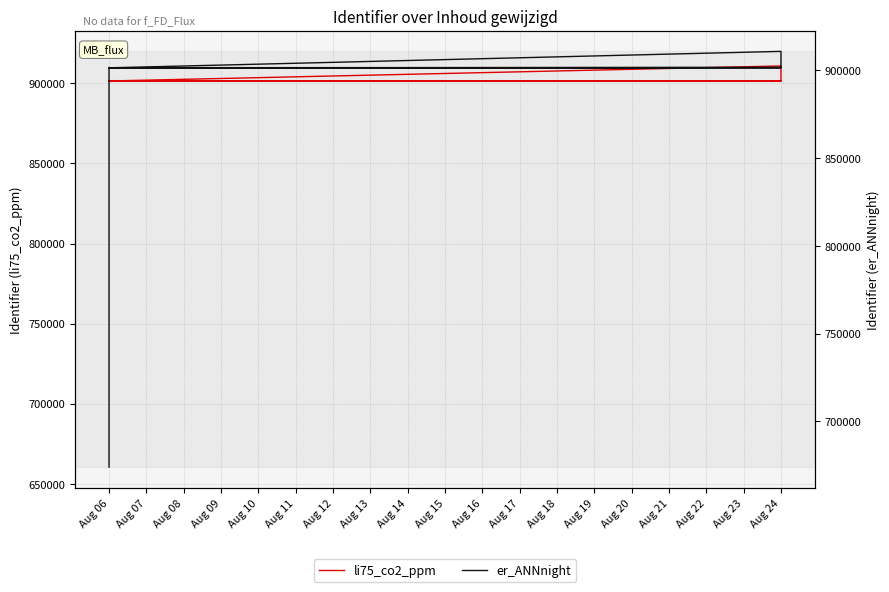

Is the value of er_ANNnight at Aug 06 greater than the value of li75_co2_ppm at Aug 06?

No